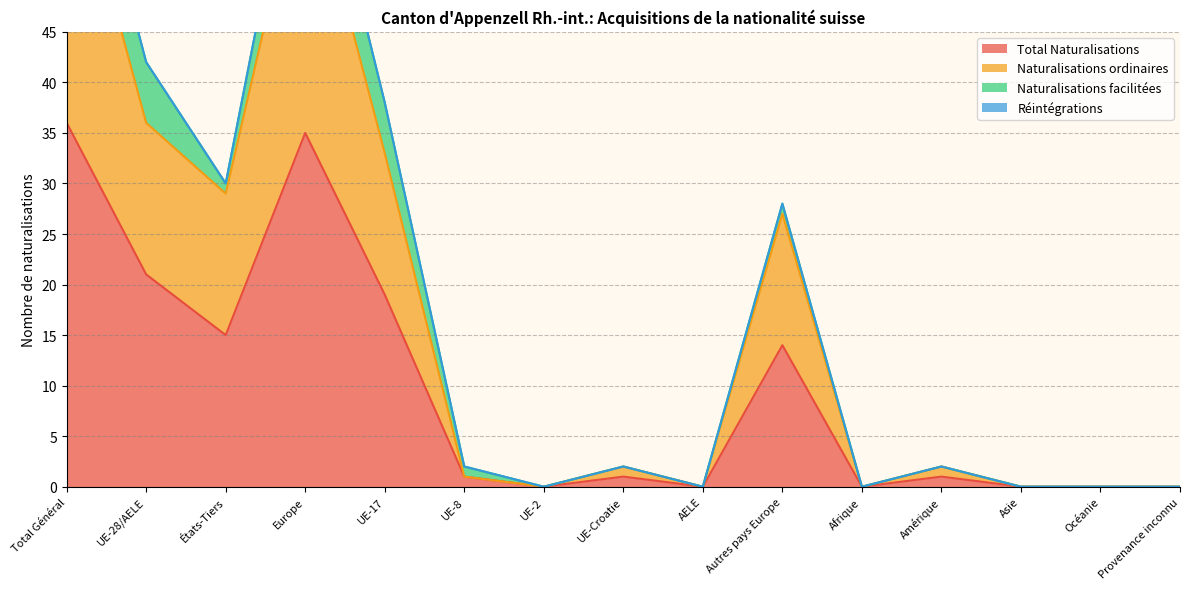

At which category is the sum across all series the highest?

Total Général